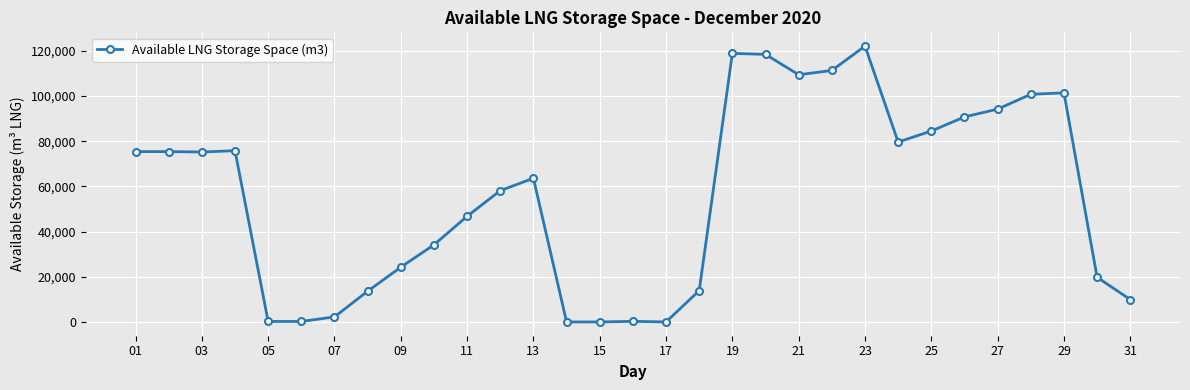

What is the difference between the maximum and minimum values?

122091